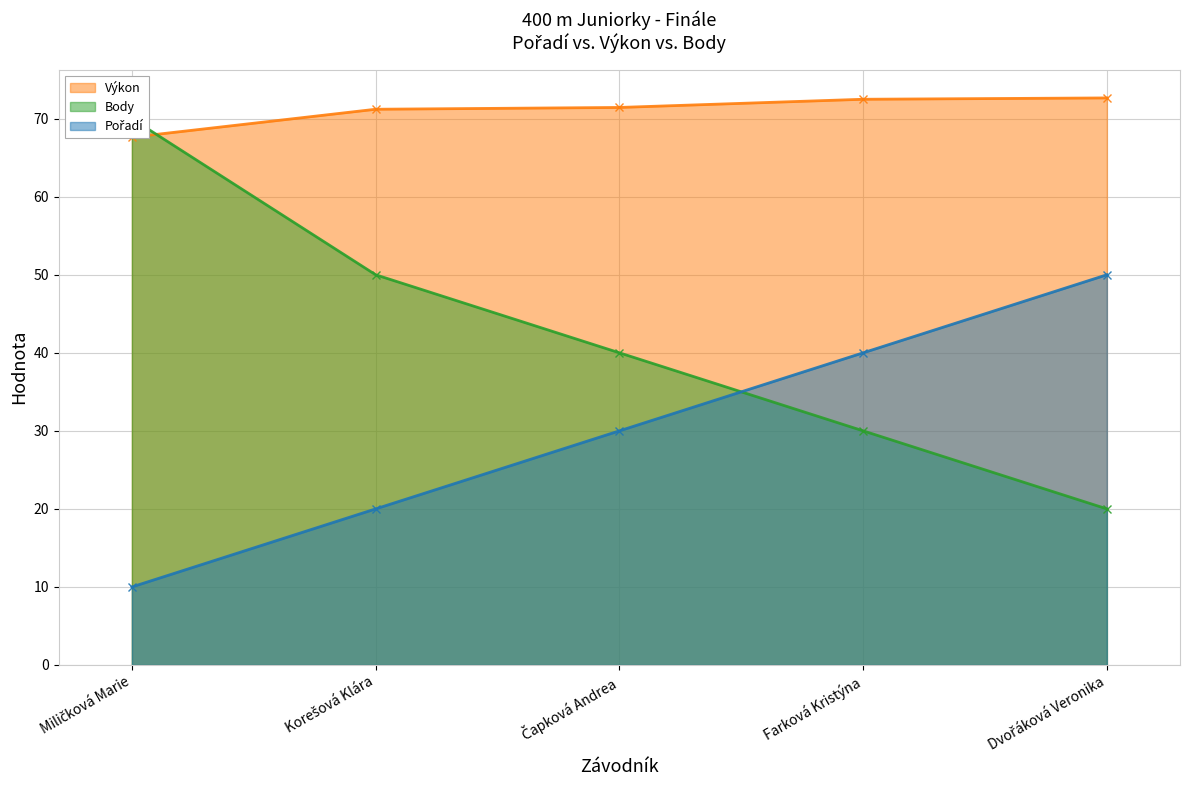

Count the Pořadí values in the range 20 to 40.

3